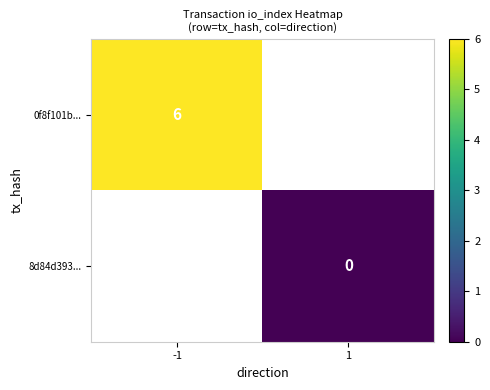

Is the value of 0f8f101b... at -1 greater than the value of 8d84d393... at 1?

Yes